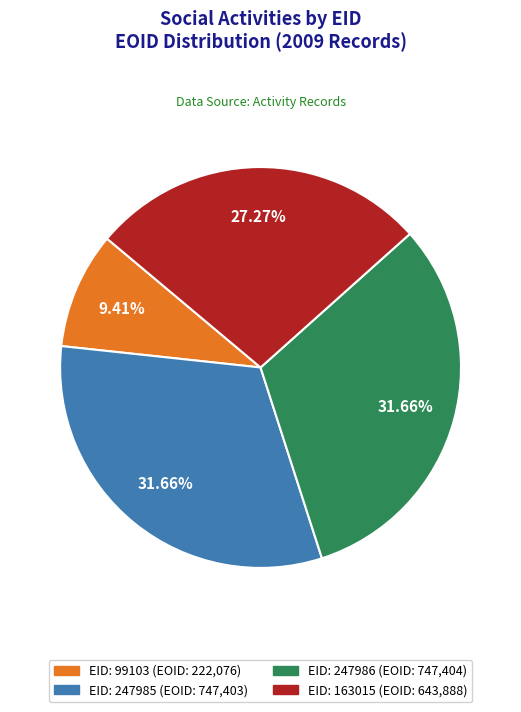

Is there any slice that represents more than half of the pie?

No